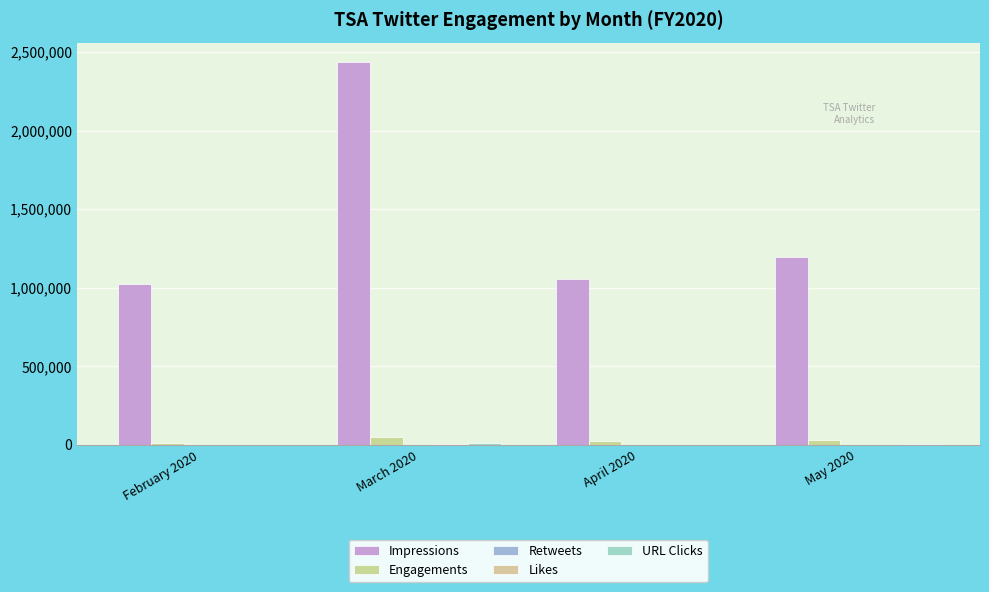

What is the difference between the maximum and minimum values in the Likes series?

2249